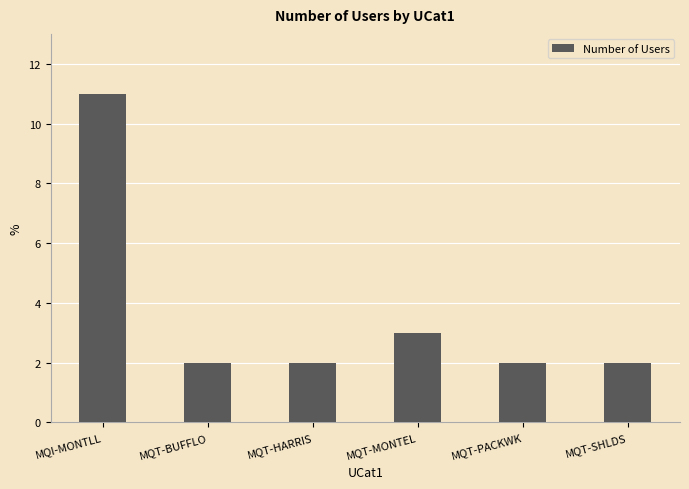

Which category has the highest value across all series?

MQI-MONTLL